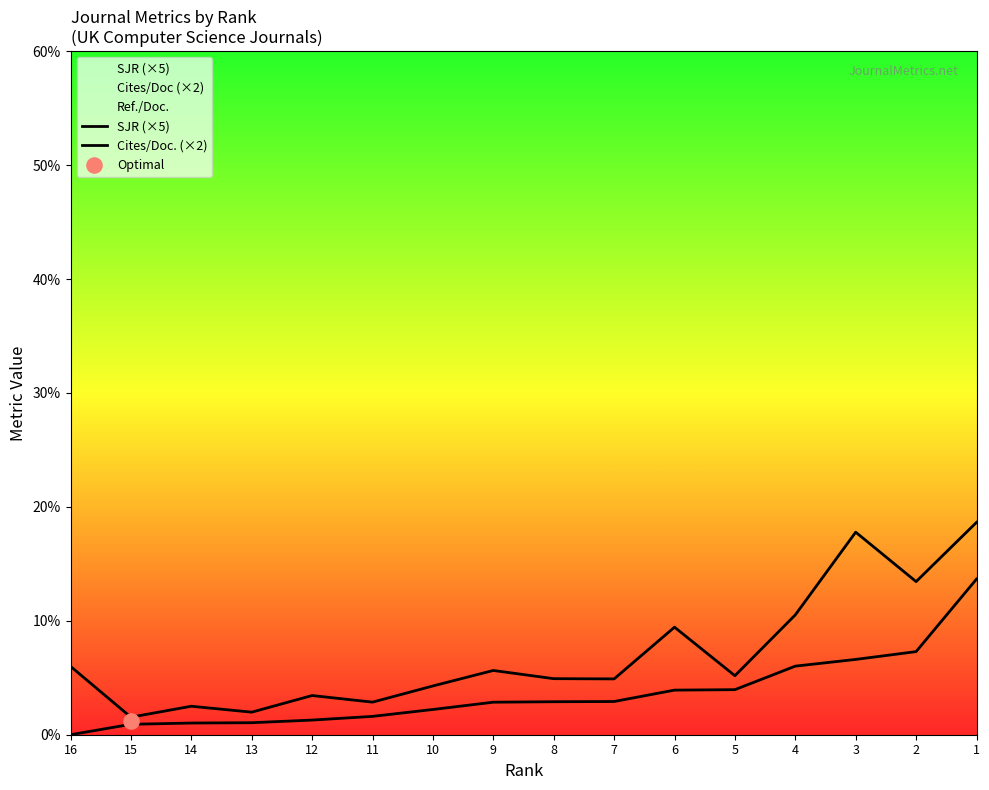

What is the total value across all series at 10?

6.5